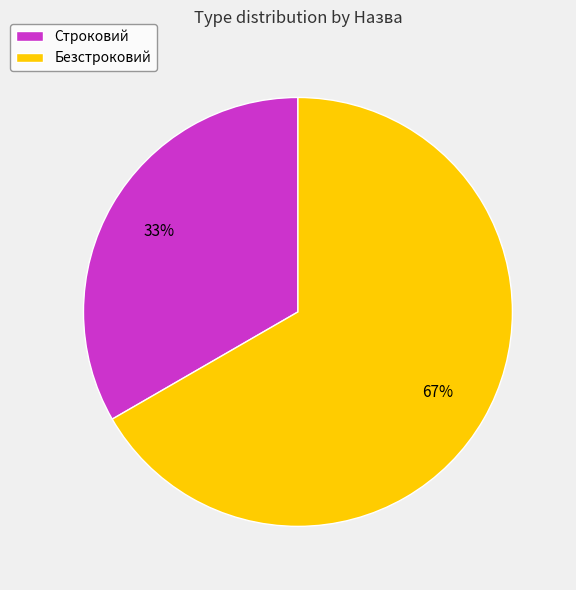

Does Строковий represent more than half of the total?

No